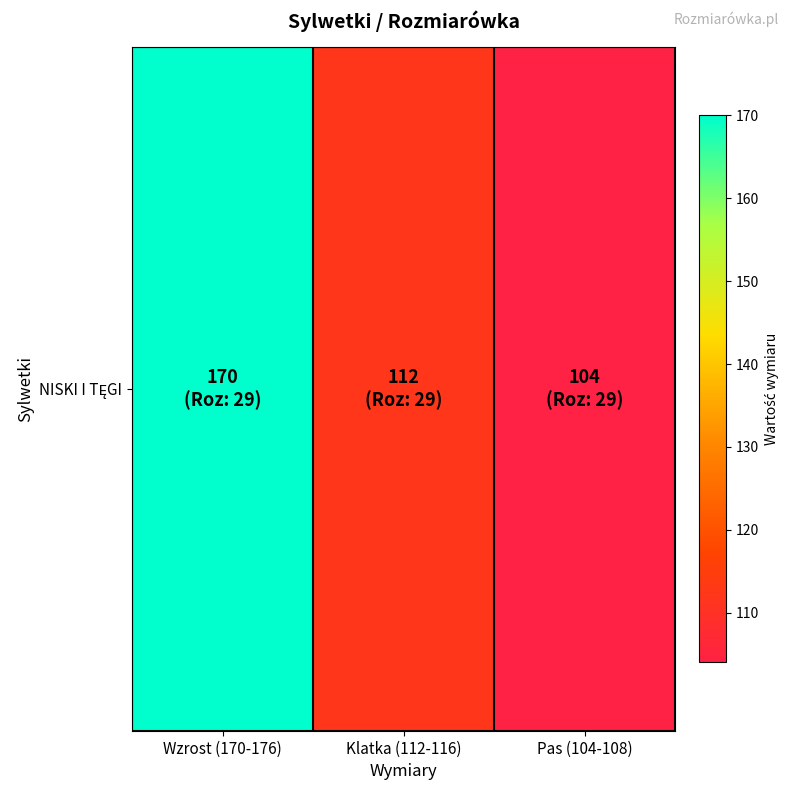

Reading right to left, what are all the values shown in this chart?

Pas (104-108)=104	Klatka (112-116)=112	Wzrost (170-176)=170